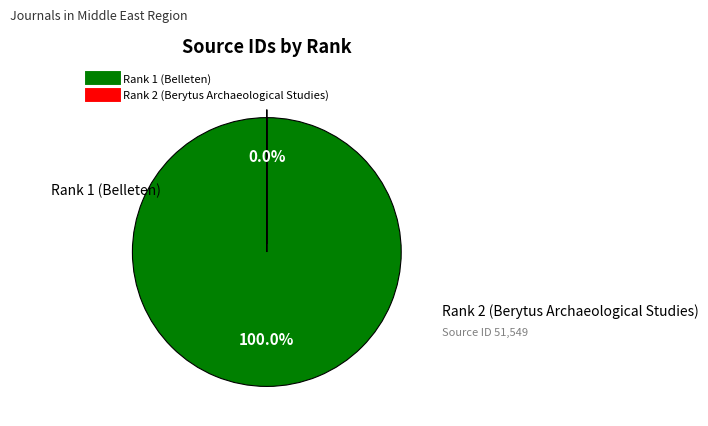

The Rank 1 (Belleten) slice represents 99% of the pie. True or false?

False